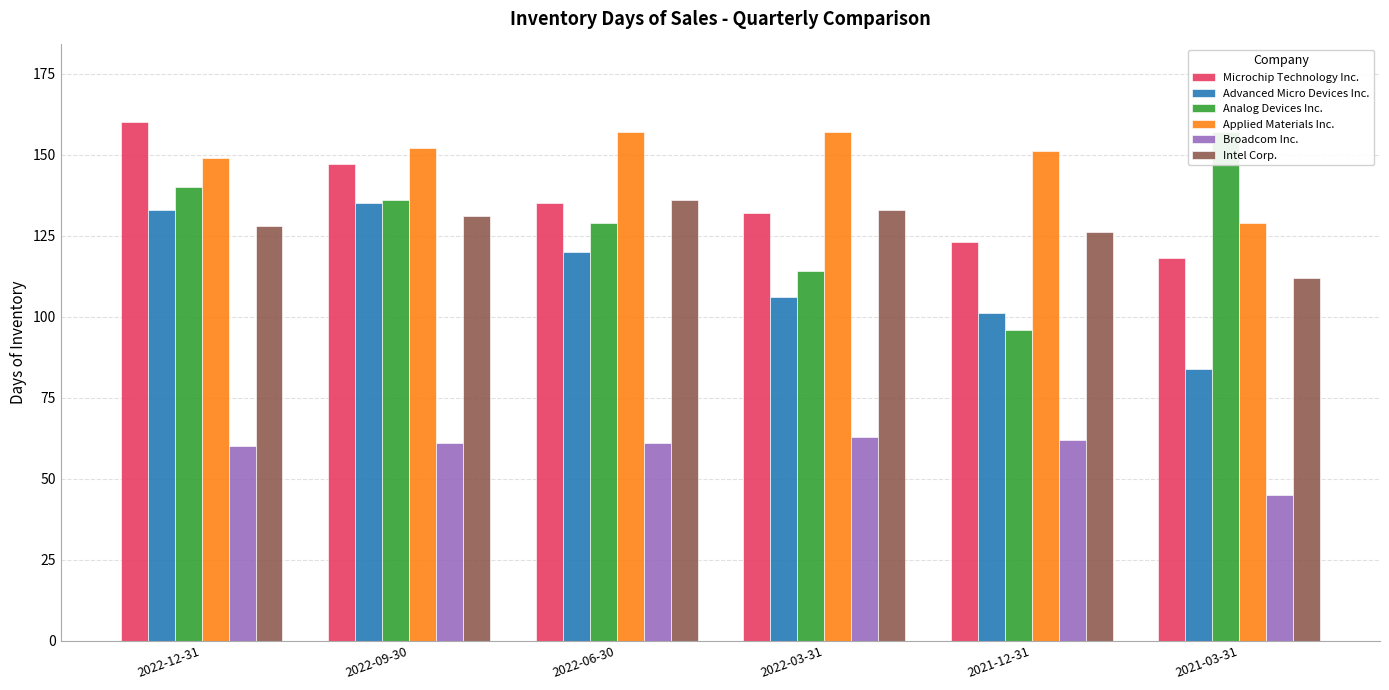

At which label is Advanced Micro Devices Inc. closest to 109?

2022-03-31